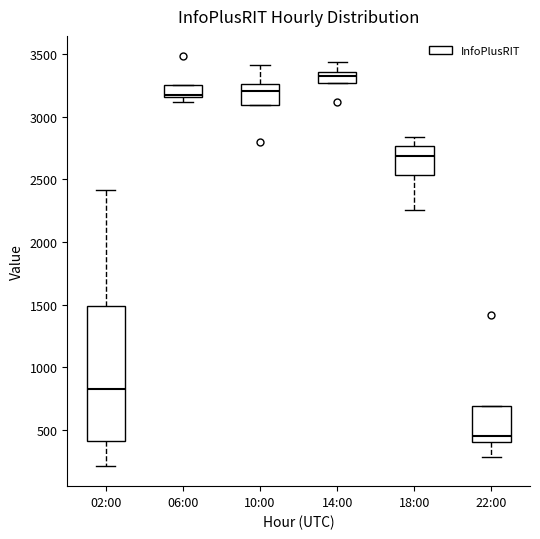

Comparing the boxes themselves (not the whiskers), which one is the tallest?

02:00